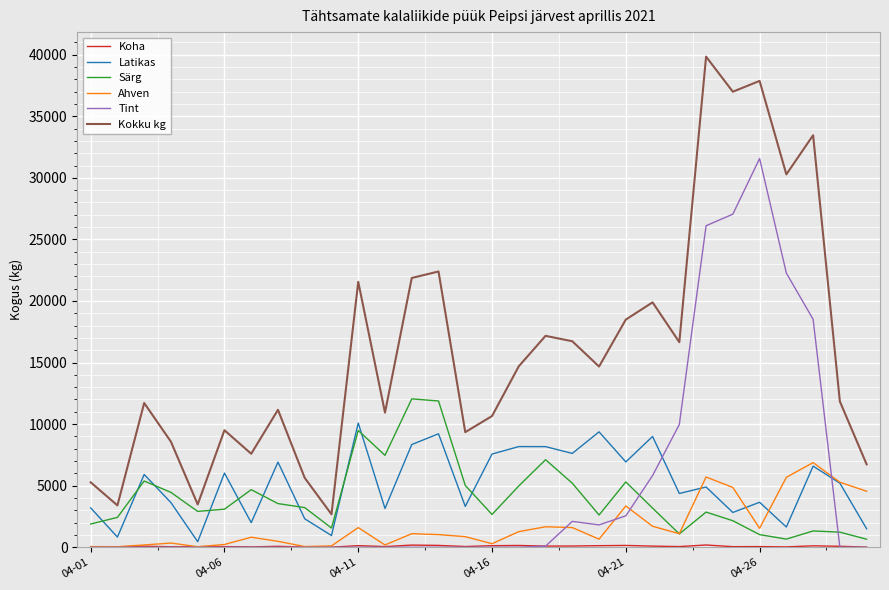

Which series has the largest total across all categories?

Kokku kg